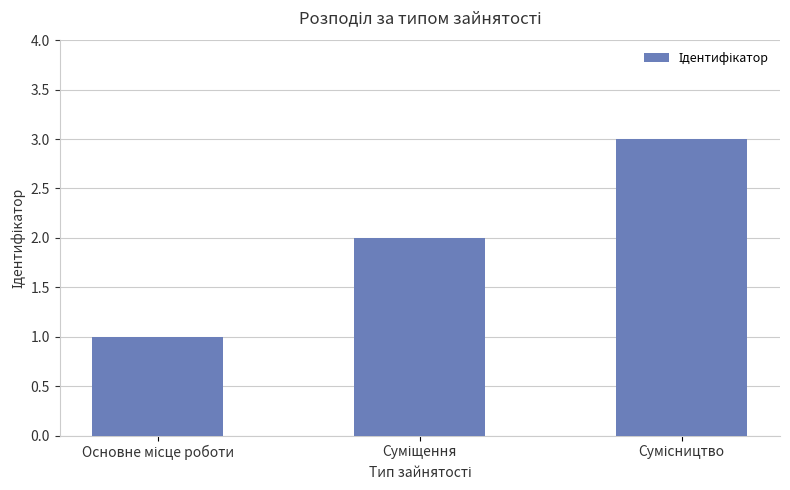

What is the sum of all values?

6